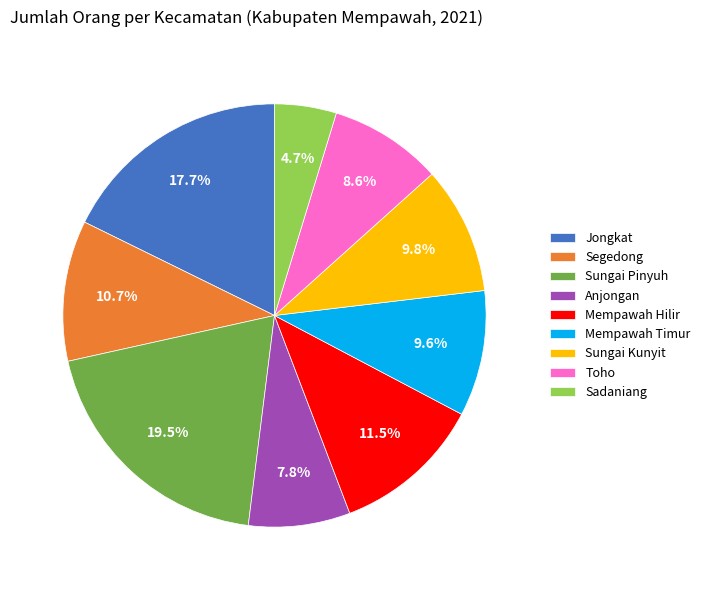

Does Jongkat account for over 50% of the chart?

No